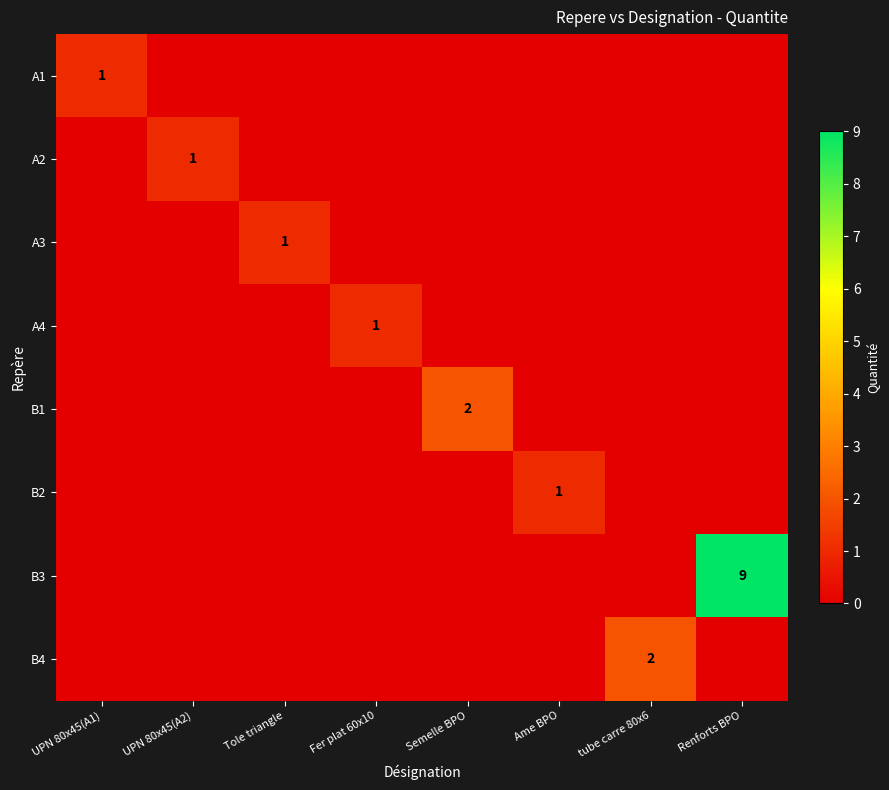

The A4 series shows 1 at Fer plat 60x10. True or false?

True